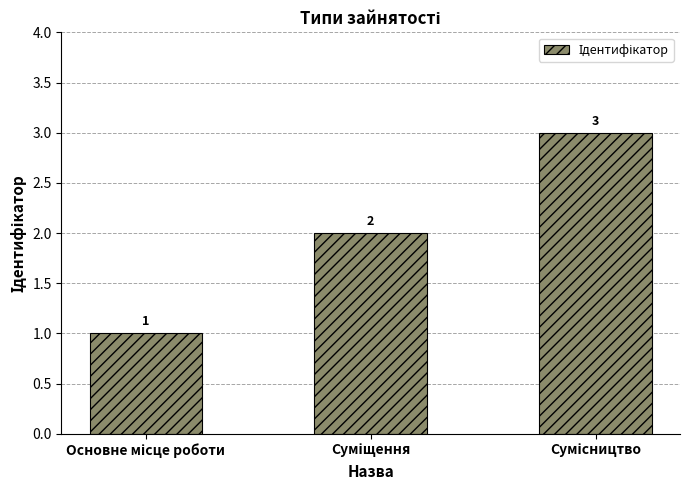

How many values are between 1 and 3?

3